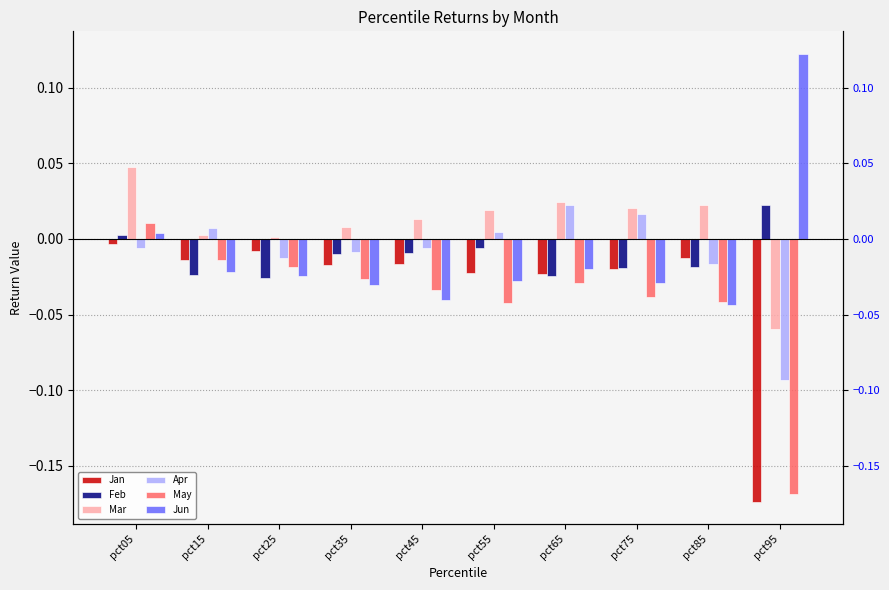

List the series in order of their peak value, lowest first.

Jan, May, Feb, Apr, Mar, Jun